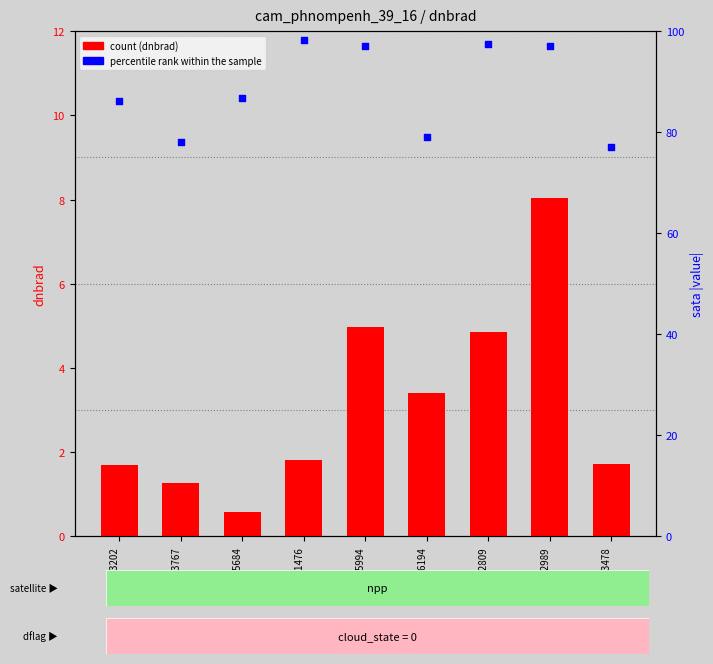

At how many categories does at least one series exceed 12?

9